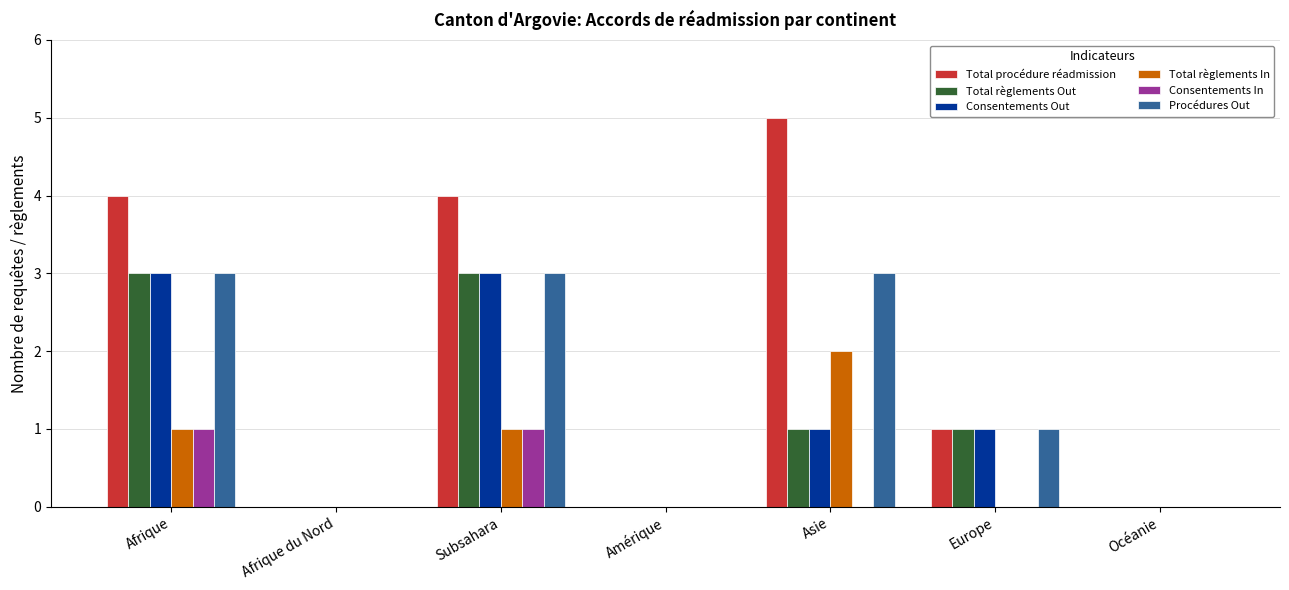

What is the total value across all series at Asie?

12